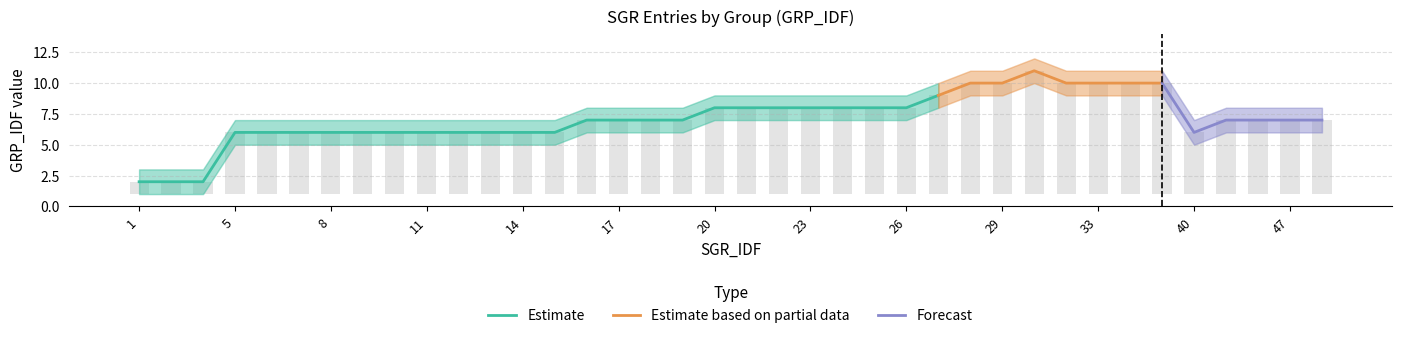

What is the highest value of the GRP_IDF_upper series?

12